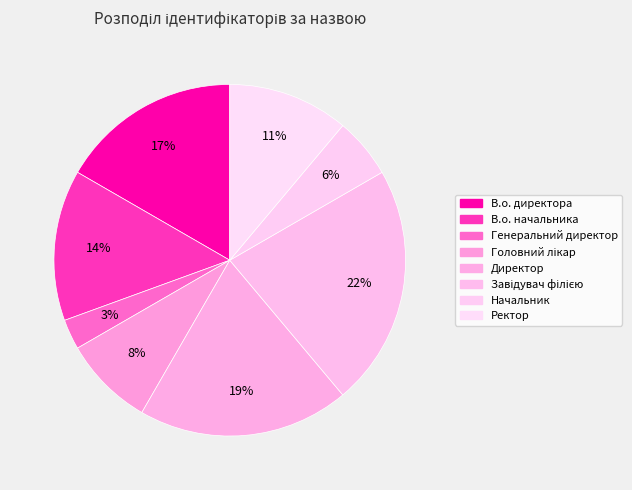

How many segments does this pie chart have?

8